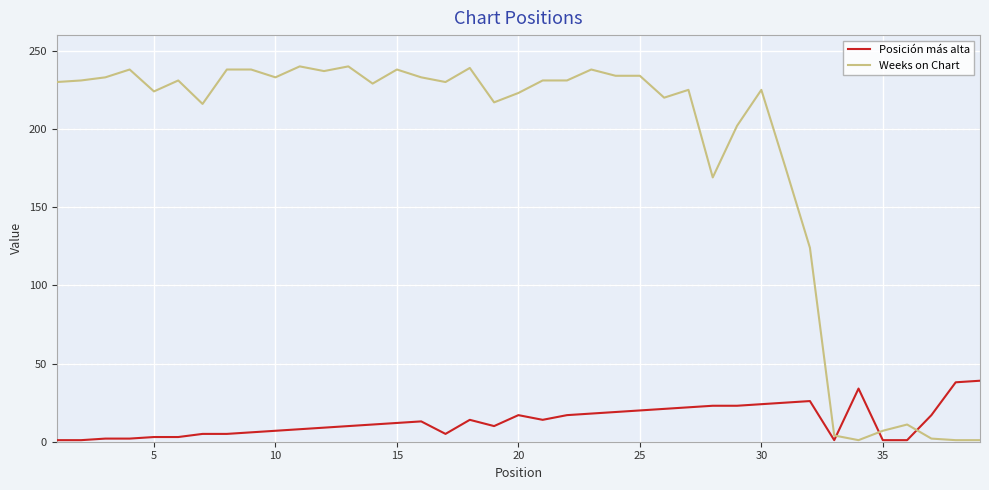

Rank the series by their average value, from highest to lowest.

Weeks on Chart, Posición más alta